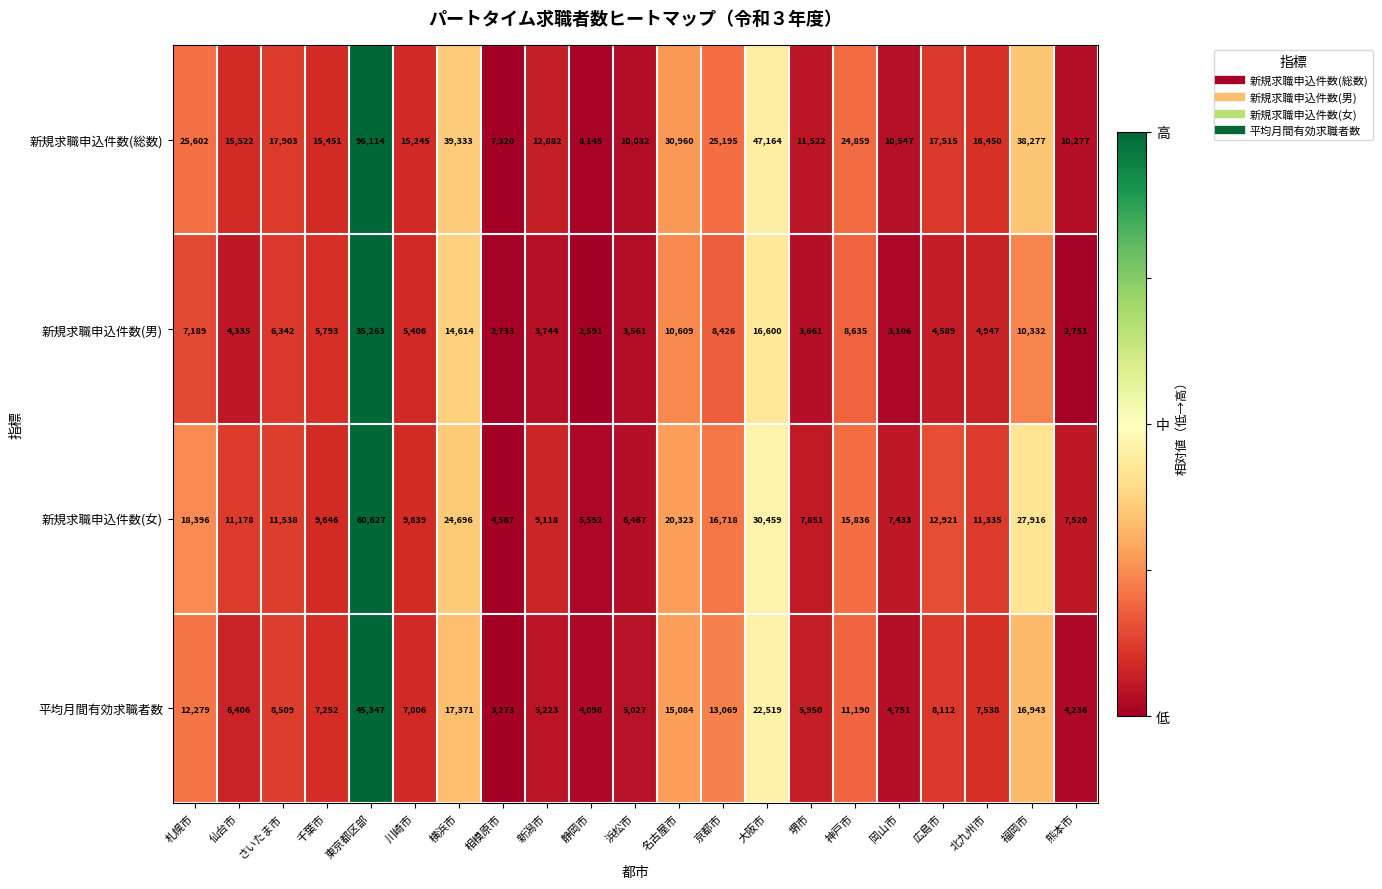

True or false: 新規求職申込件数(総数) has a value of 25602 at 札幌市.

True